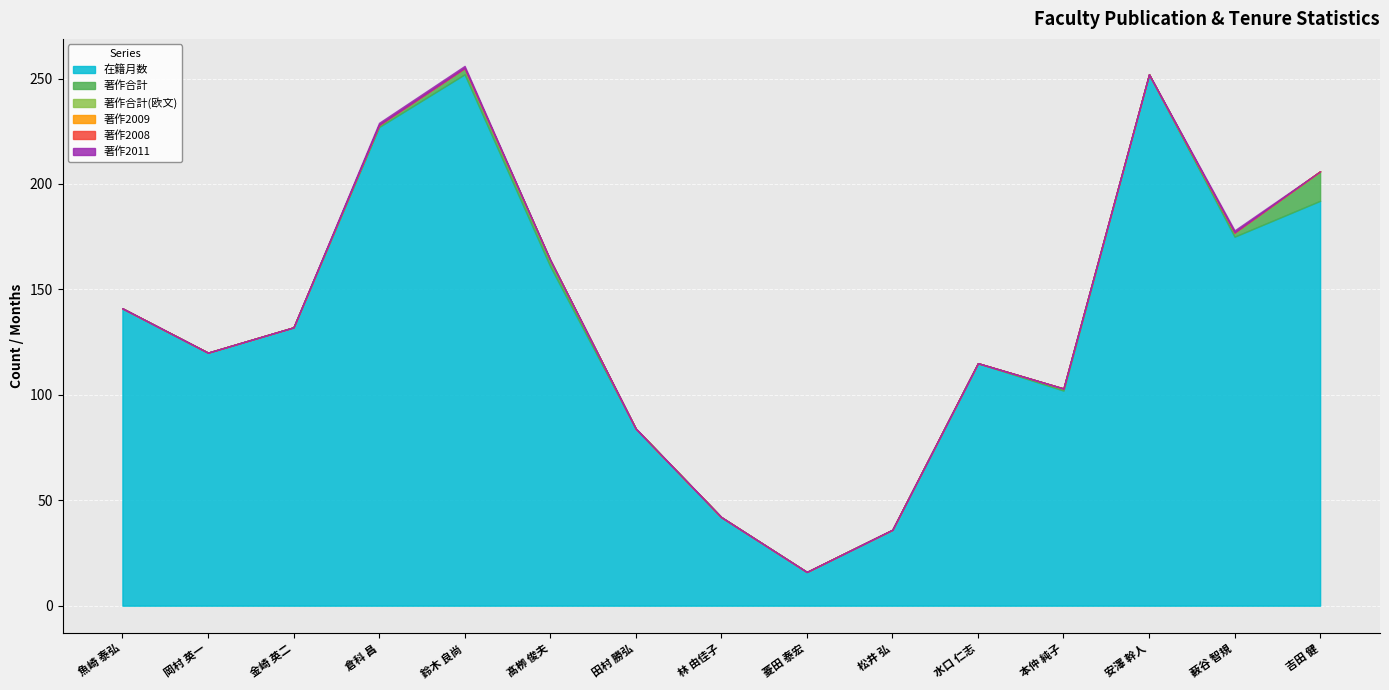

Which category has the highest value across all series?

鈴木 良尚